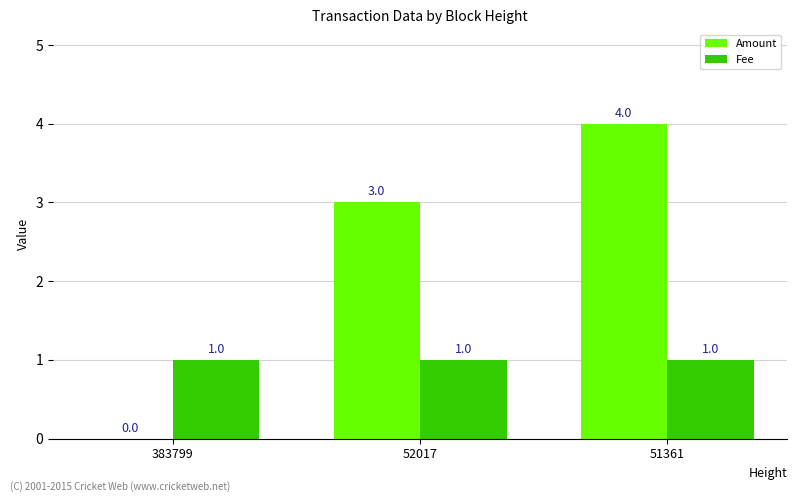

What are all the series names shown in the legend?

Amount, Fee